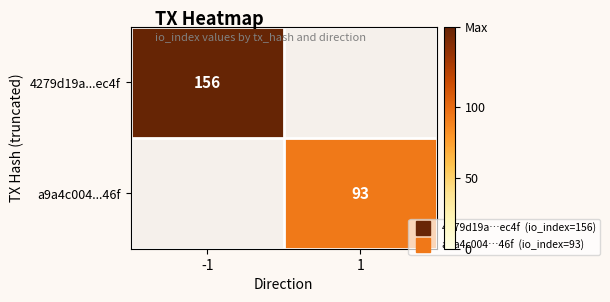

At how many categories does at least one series exceed 138?

1